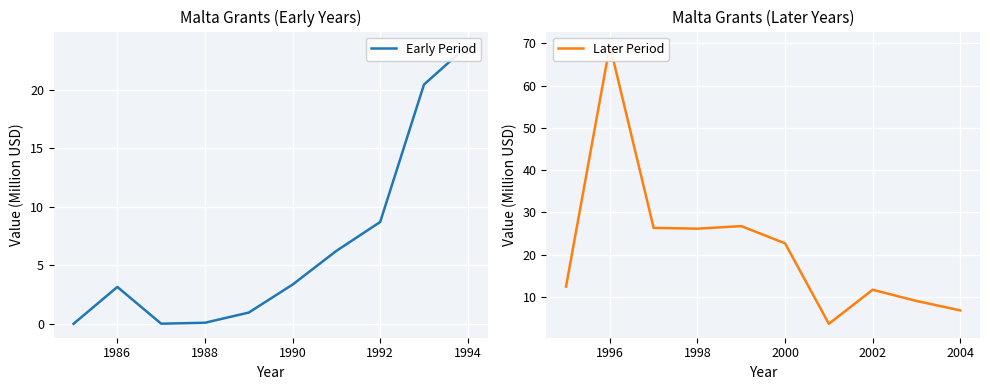

What is the difference between the second highest and minimum values in the Later Period series?

23.1